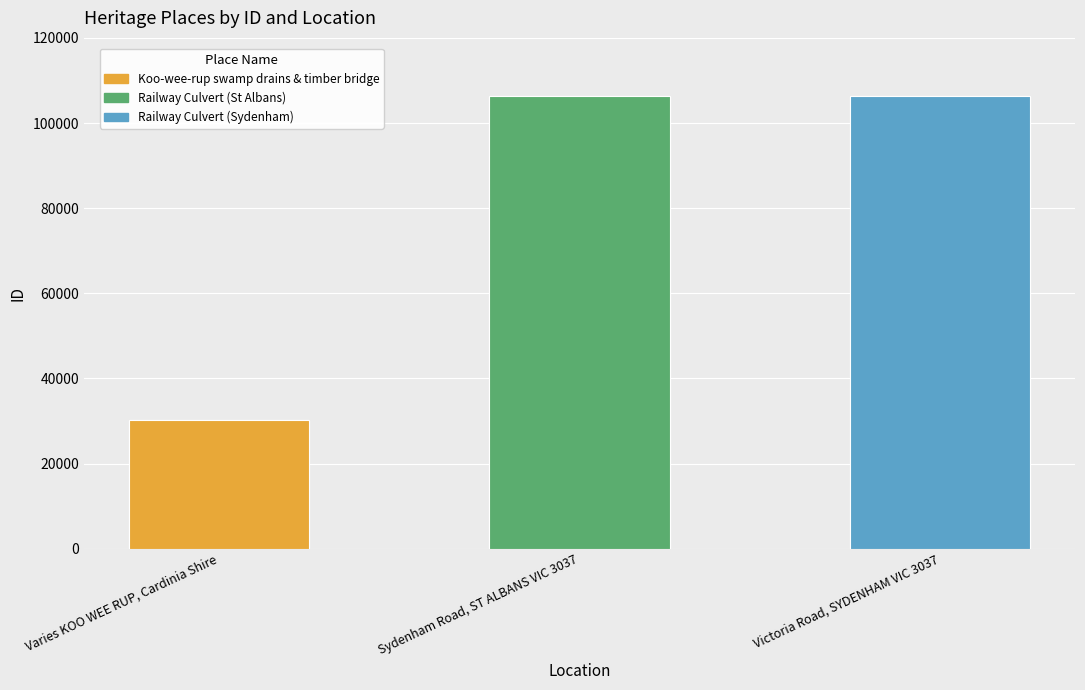

How many values are below 106359?

1